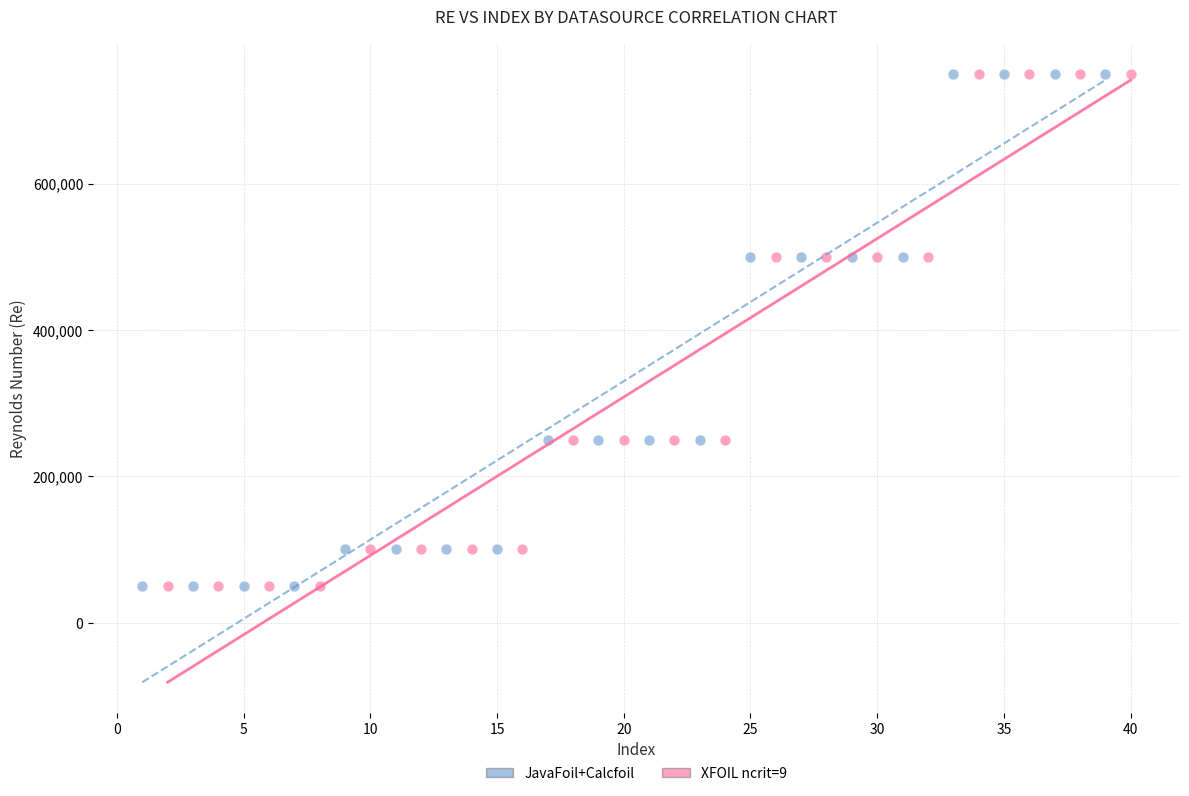

What are all the series names shown in the legend?

JavaFoil+Calcfoil, XFOIL ncrit=9